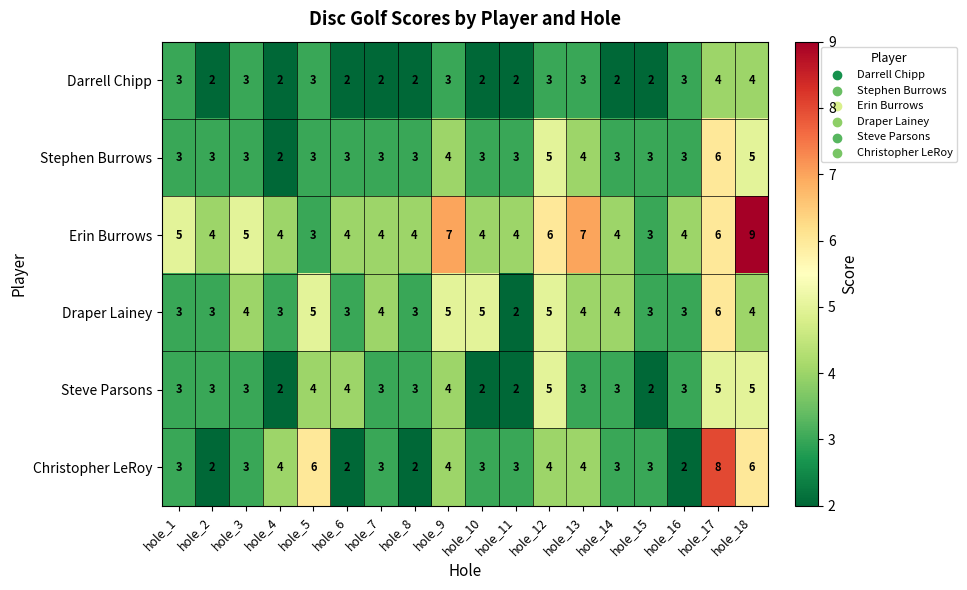

Is the value of Steve Parsons at hole_16 greater than the value of Draper Lainey at hole_5?

No